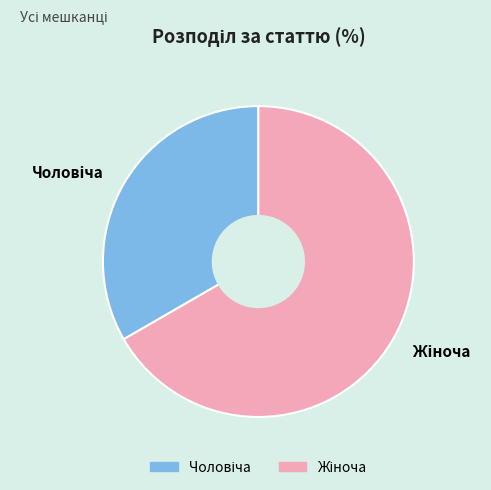

What percentage is the Чоловіча slice, to the nearest percent?

33%